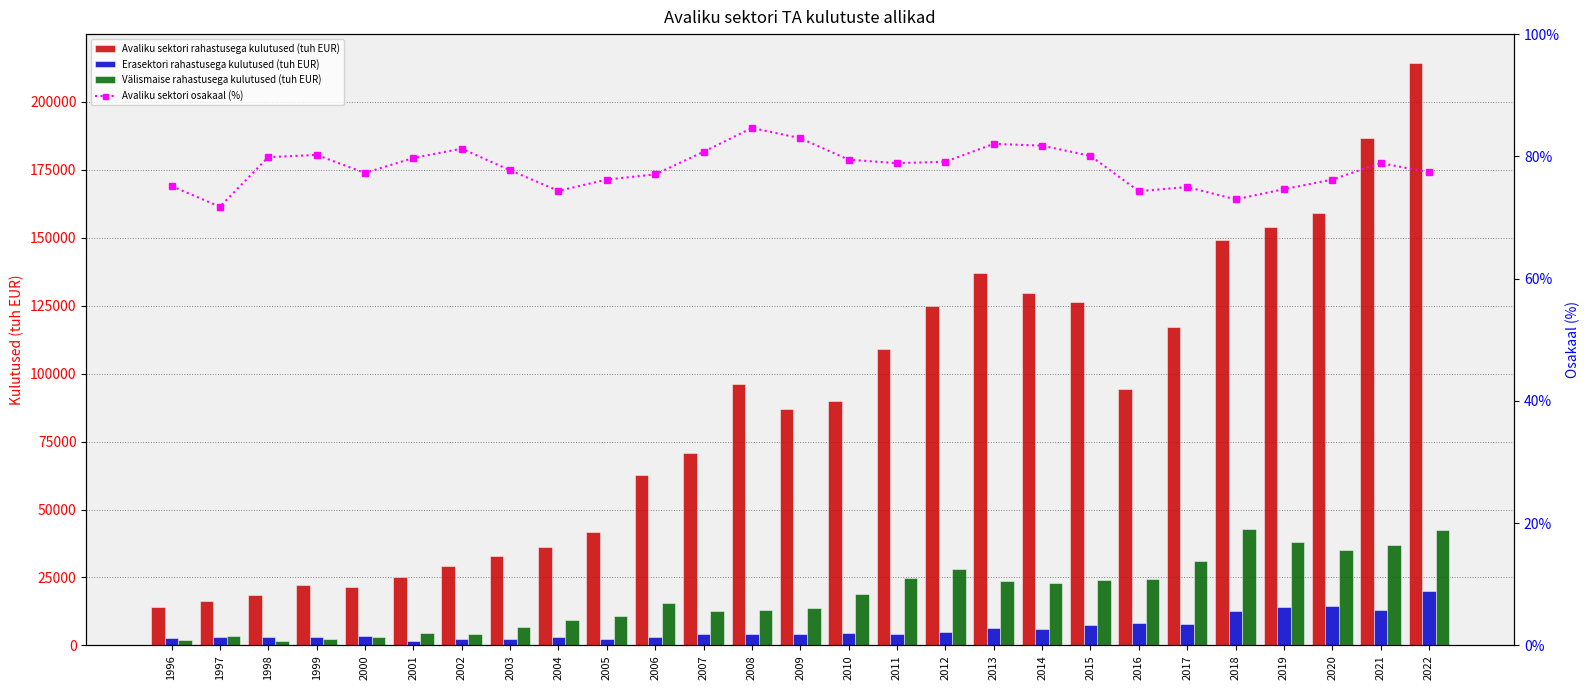

True or false: Avaliku sektori osakaal (%) has a value of 29.9 at 2000.

False